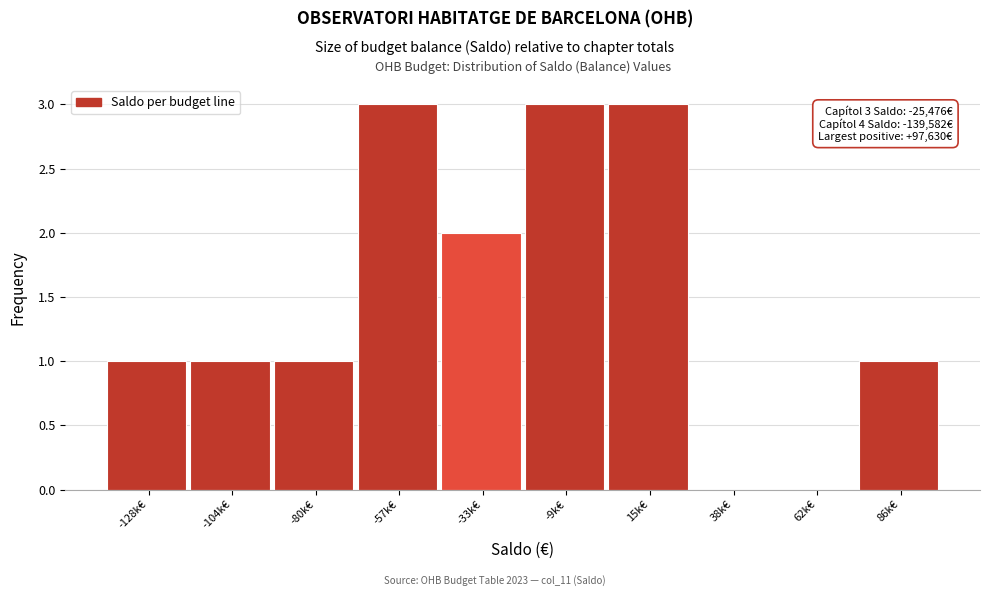

Reading left to right, extract all data points from this chart.

-128k€=1	-104k€=1	-80k€=1	-57k€=3	-33k€=2	-9k€=3	15k€=3	38k€=0	62k€=0	86k€=1